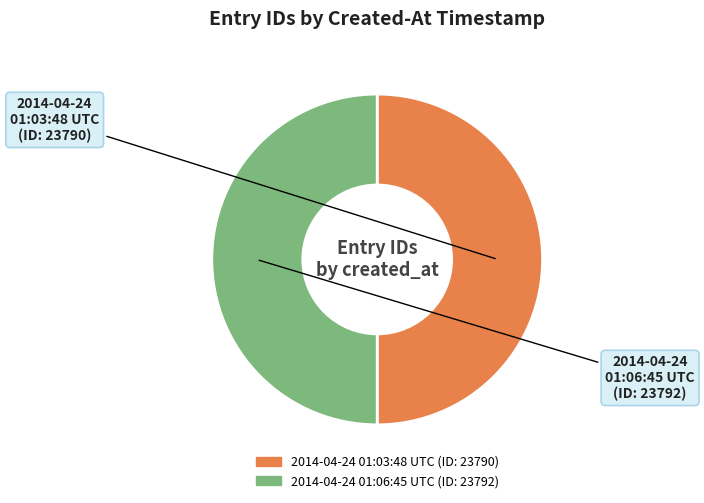

True or false: 2014-04-24 01:06:45 UTC accounts for 59% of the total.

False